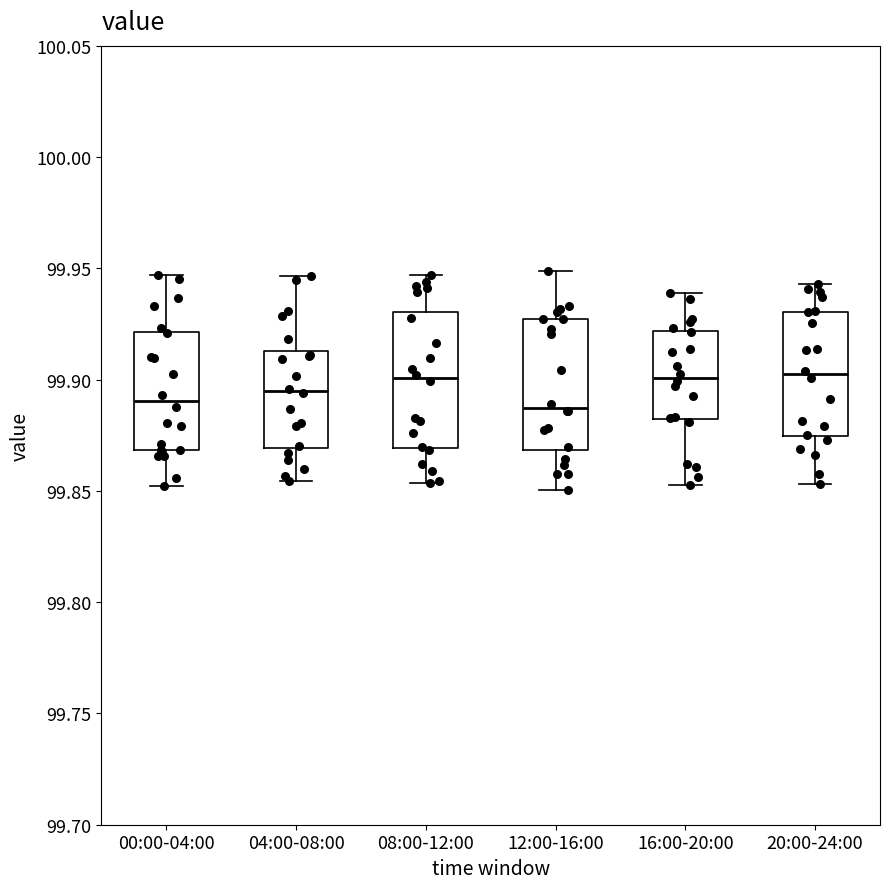

Where does the lower whisker of the box for 12:00-16:00 end on the y-axis? The values are not printed on the chart, so give them approximately, as read against the axis.

99.850